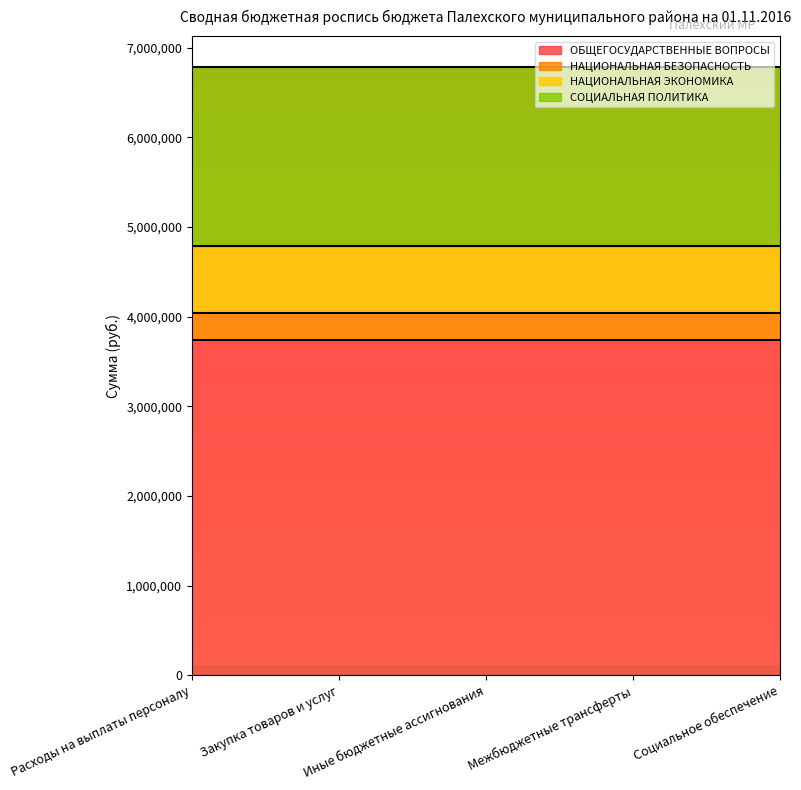

At Расходы на выплаты персоналу, list the series in order from smallest to largest.

НАЦИОНАЛЬНАЯ БЕЗОПАСНОСТЬ, НАЦИОНАЛЬНАЯ ЭКОНОМИКА, СОЦИАЛЬНАЯ ПОЛИТИКА, ОБЩЕГОСУДАРСТВЕННЫЕ ВОПРОСЫ